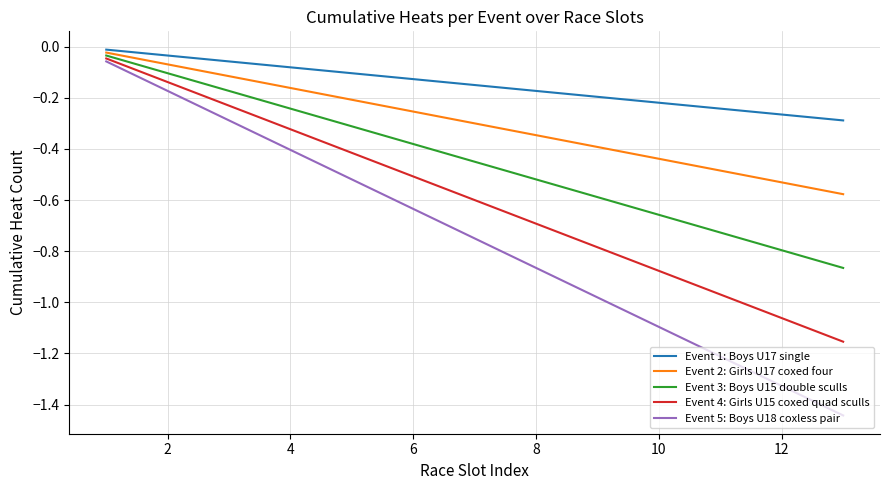

Which series has the largest total across all categories?

Event 1: Boys U17 single